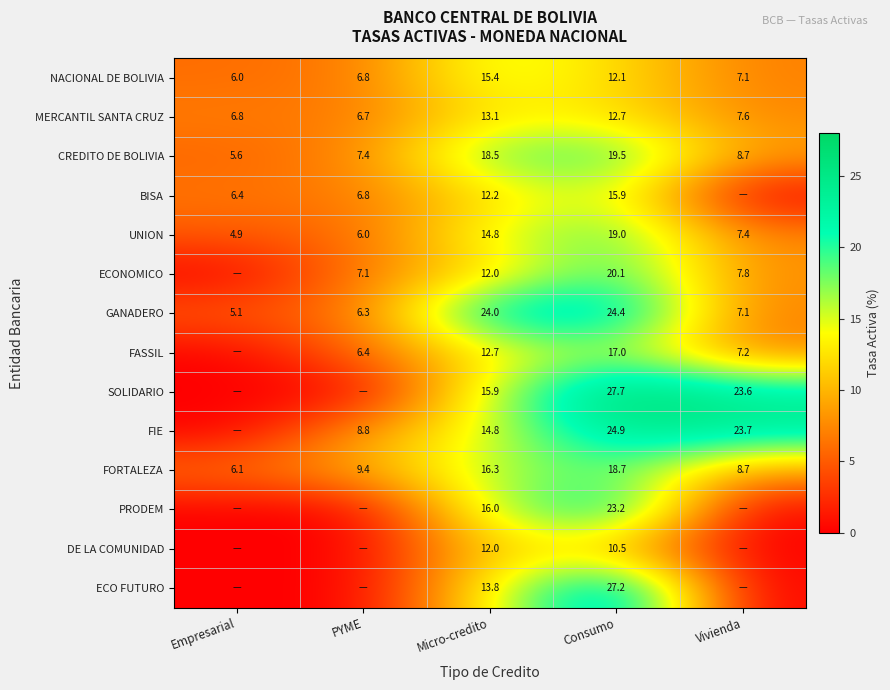

Is the value of MERCANTIL SANTA CRUZ at Micro-credito greater than the value of FIE at PYME?

Yes